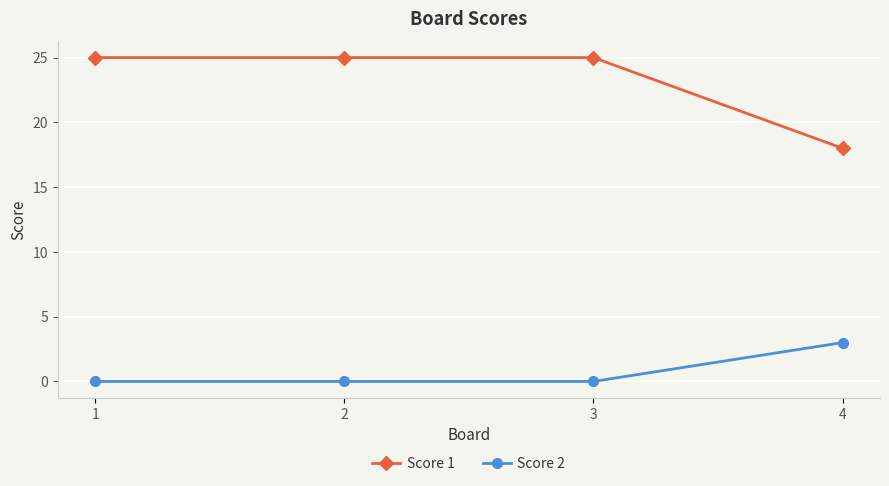

Which series has the largest range (max minus min)?

Score 1